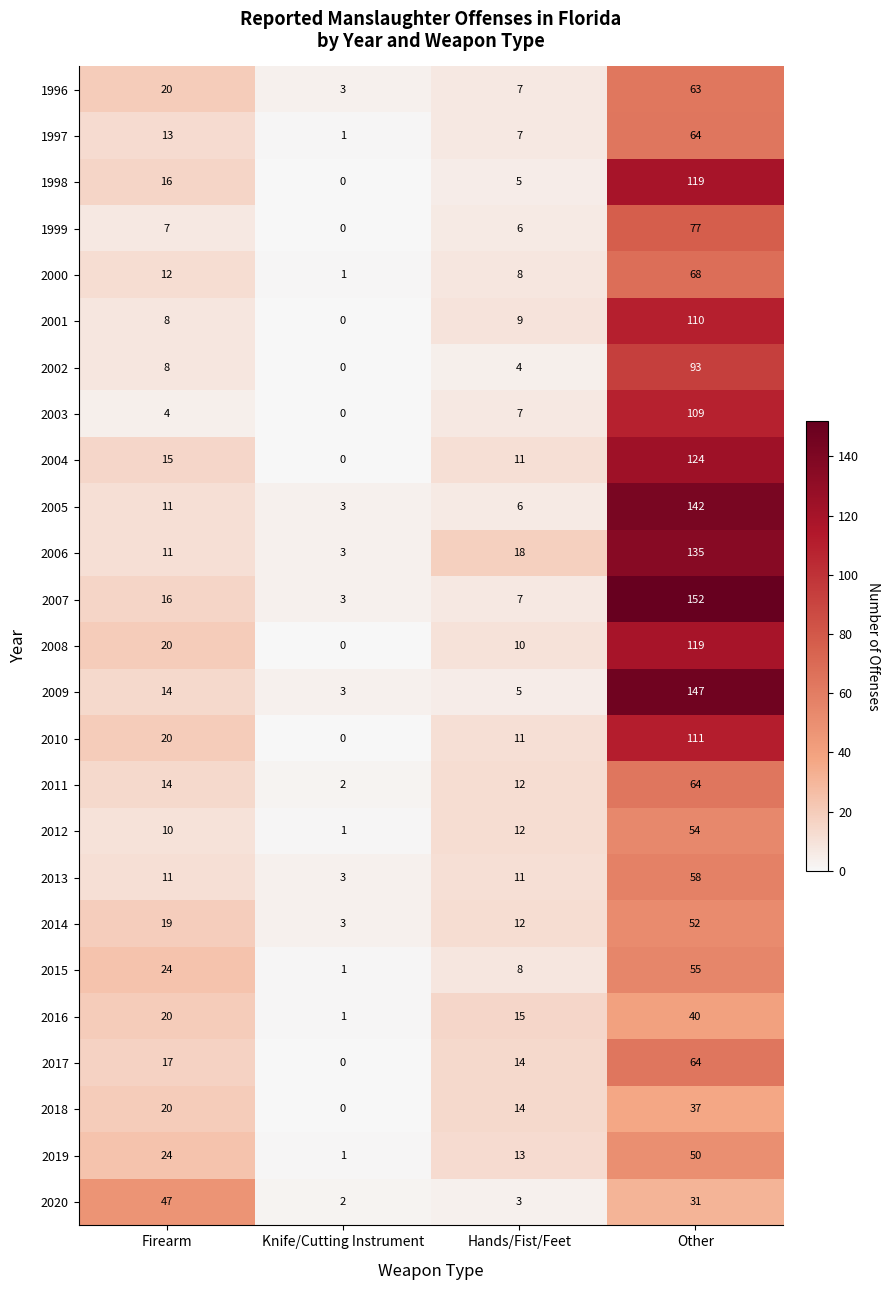

What is the difference between the highest and lowest values at Other?

121